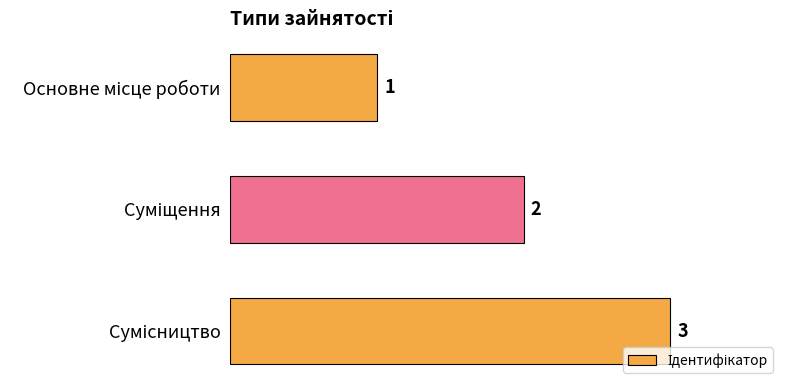

What is the greatest value displayed?

3